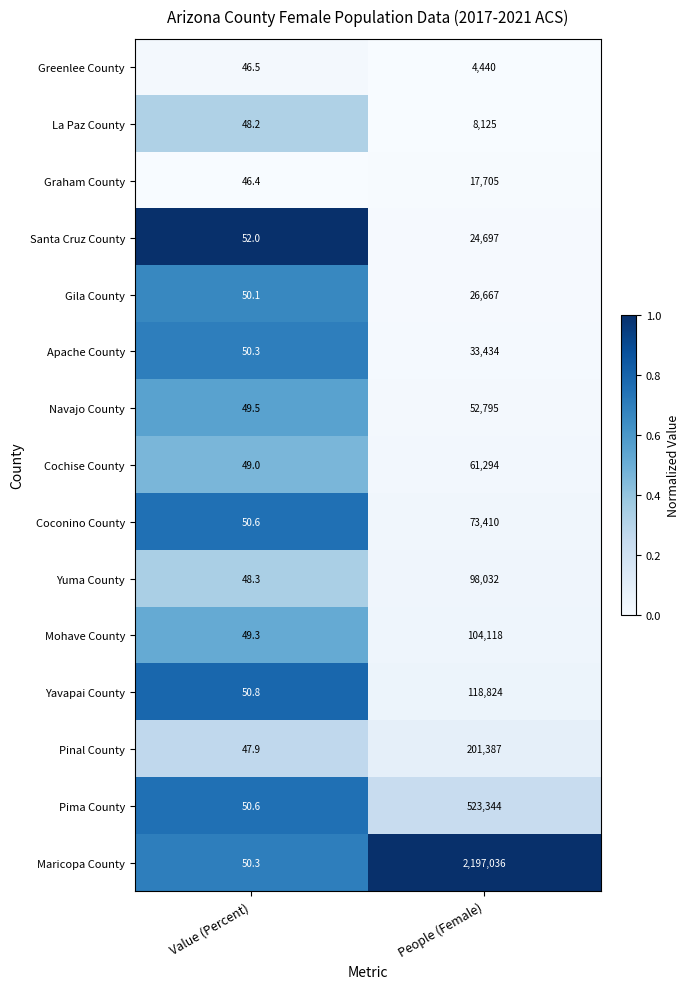

Which label corresponds to the smallest value in the chart?

Value (Percent)